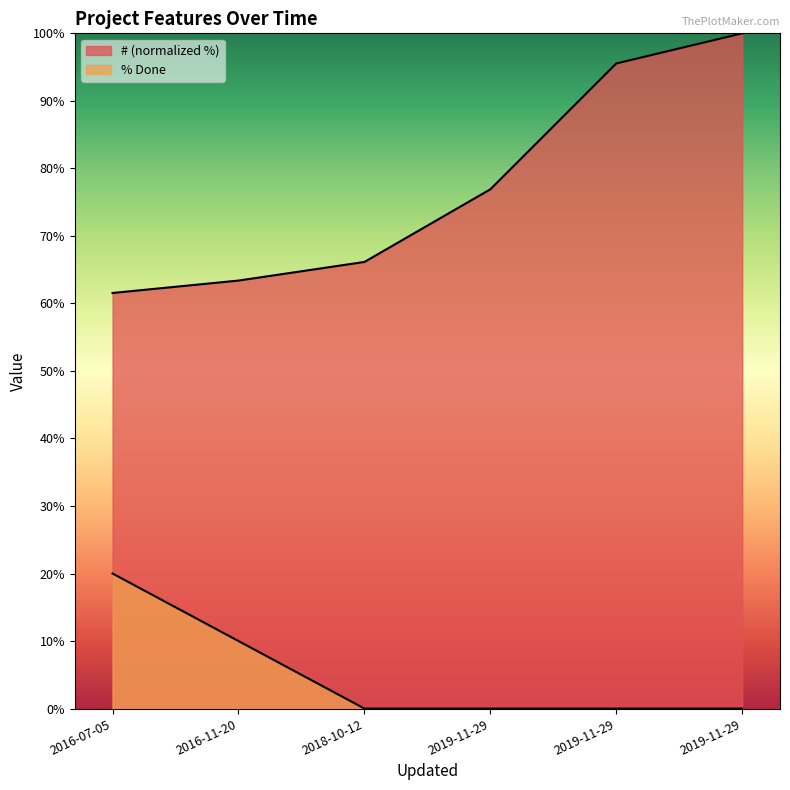

Where is # nearest to the value 80?

2019-11-29